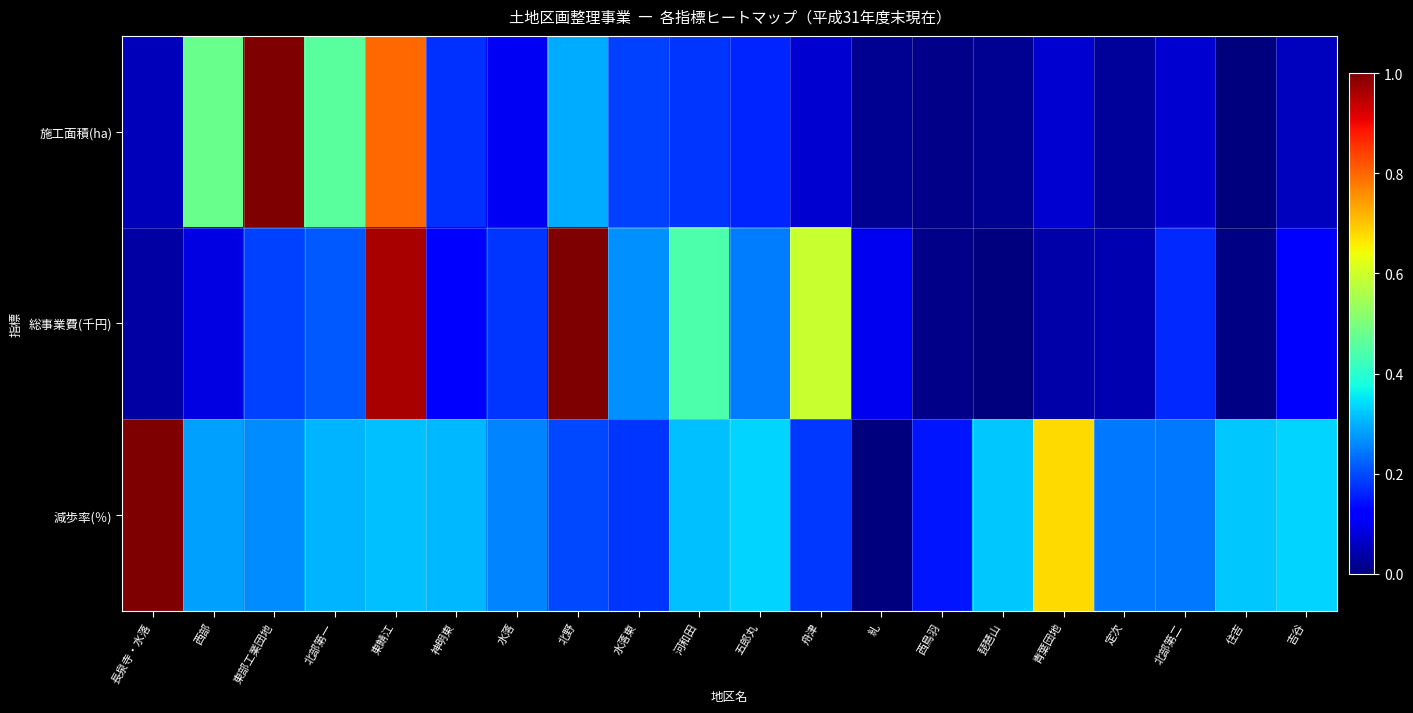

Which series has the largest range (max minus min)?

施工面積(ha)